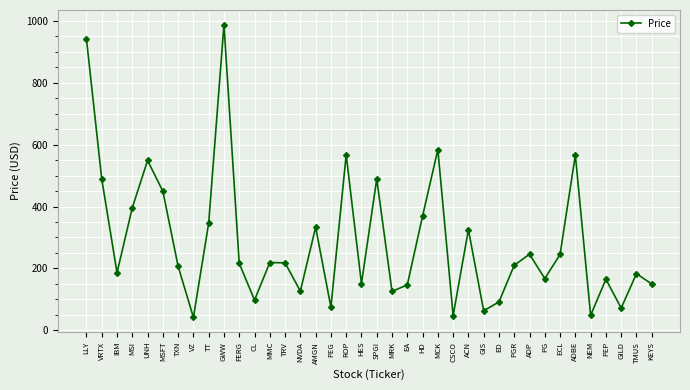

What is the ratio of the value at MCK to the value at TXN?

2.8